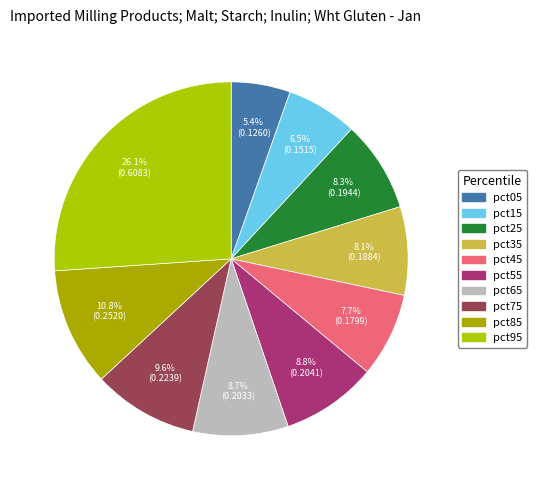

How many segments does this pie chart have?

10